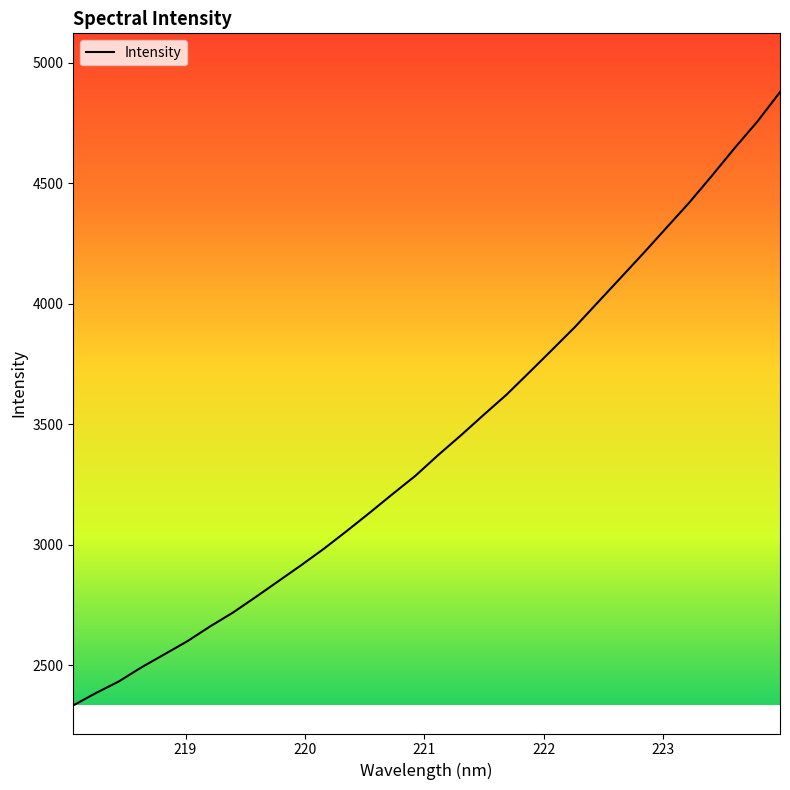

What is the difference between the maximum and minimum values?

2546.6